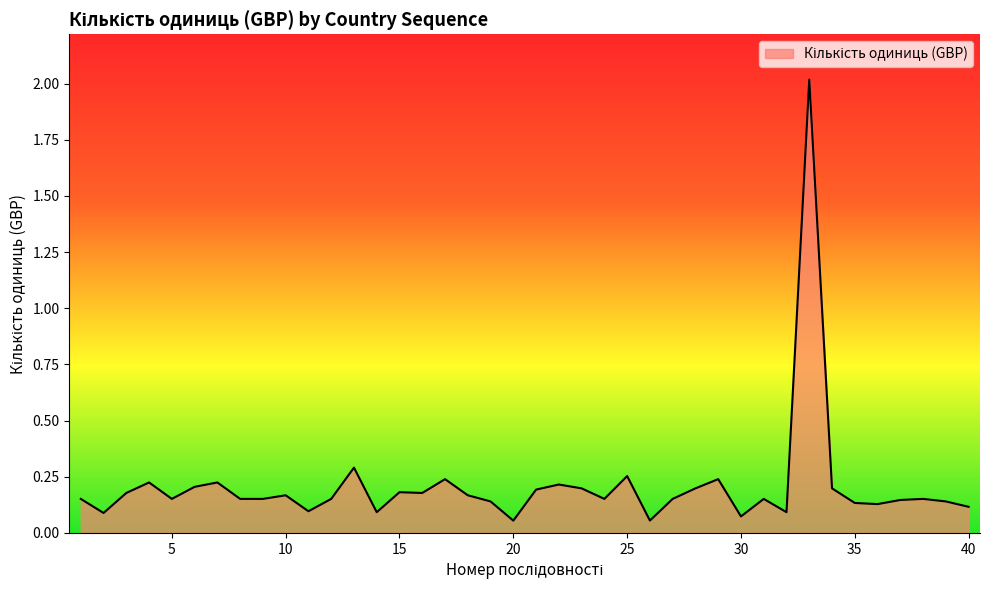

What is the difference between the maximum and minimum values?

2.0